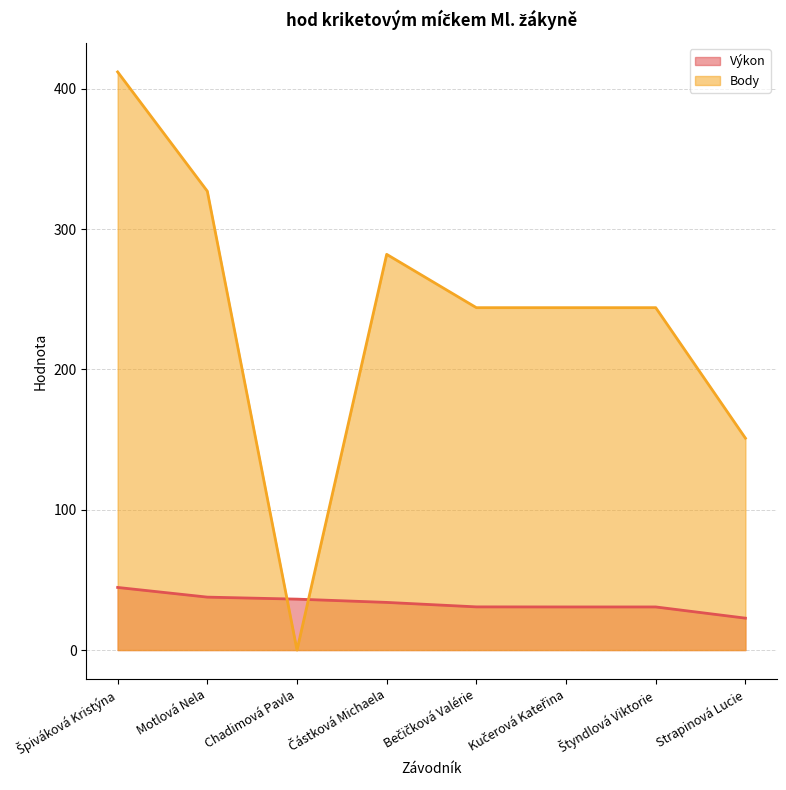

How many lines are shown in the chart?

2